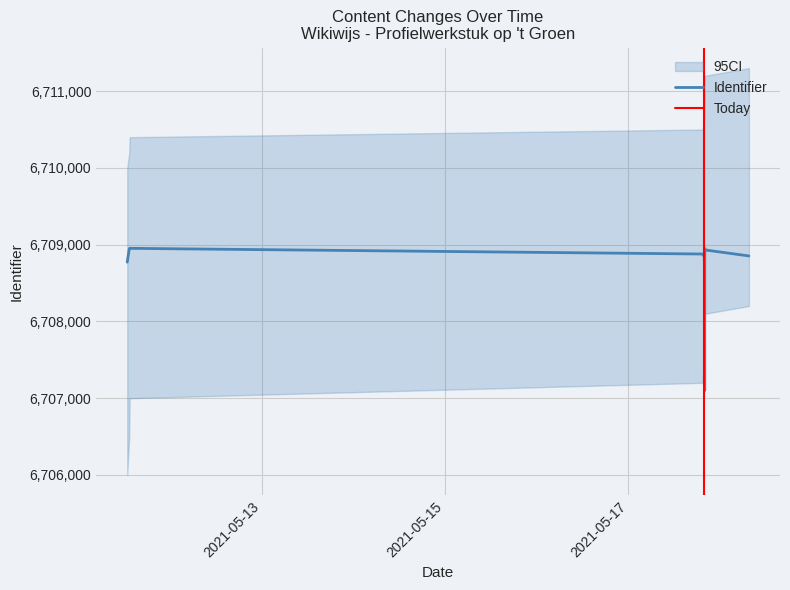

What is the minimum value for Identifier?

6707099